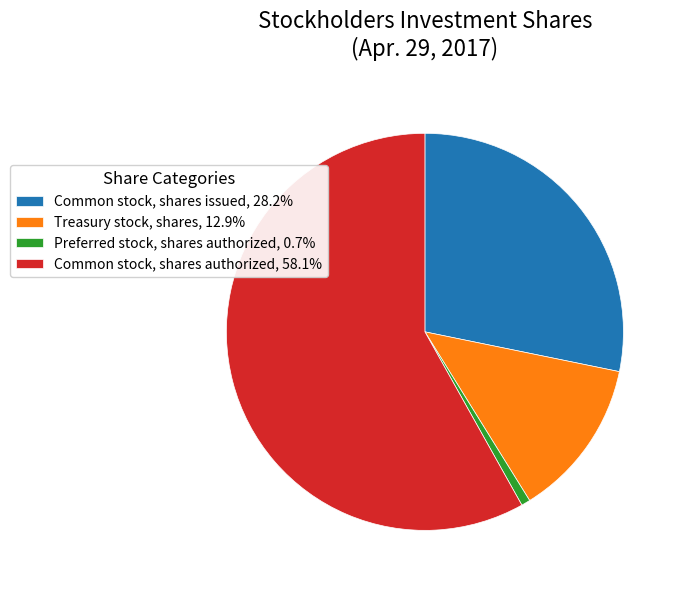

Do Common stock, shares issued, 28.2% and Preferred stock, shares authorized, 0.7% together represent more than half of the pie?

No